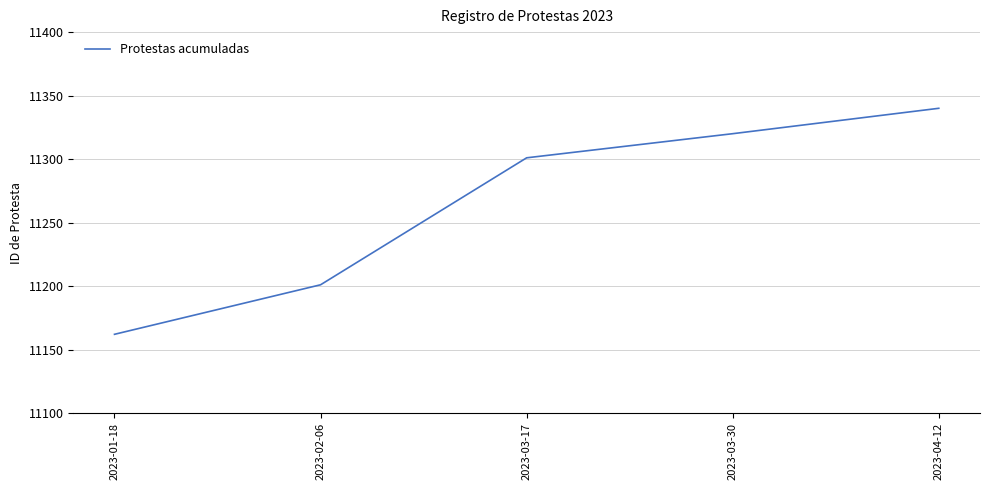

Reading left to right, what are all the values shown in this chart?

11162	11201	11301	11320	11340